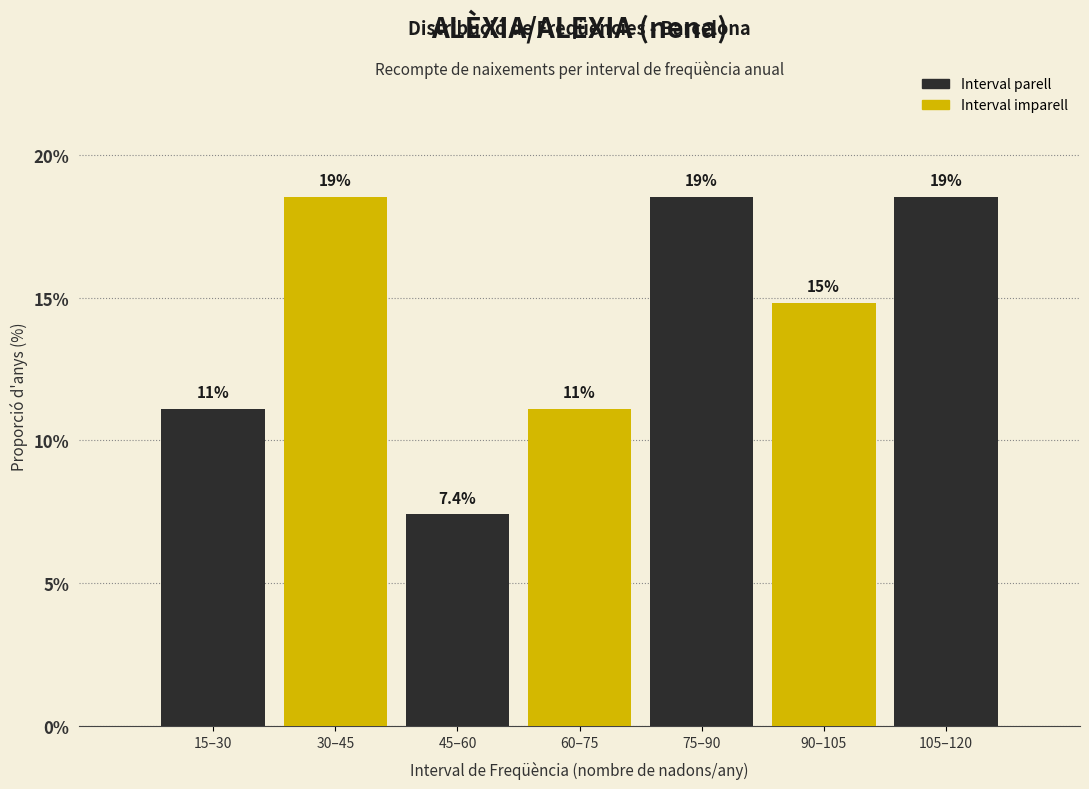

Are the bars horizontal?

No